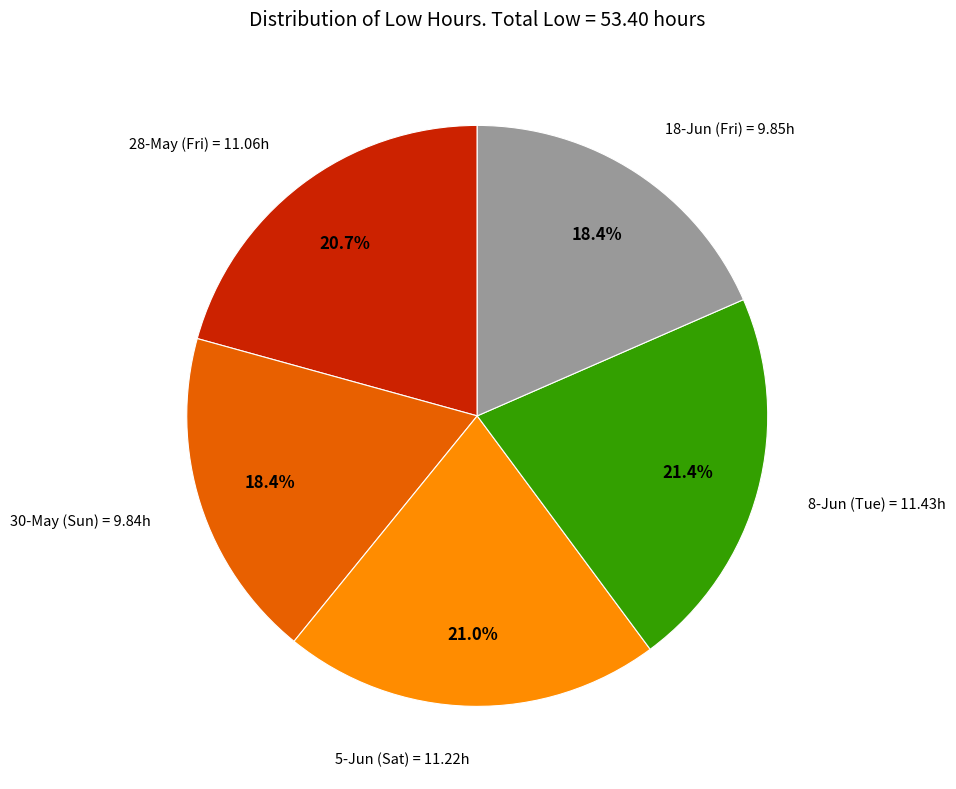

Is it true that 18-Jun (Fri) is 18% of the pie?

True